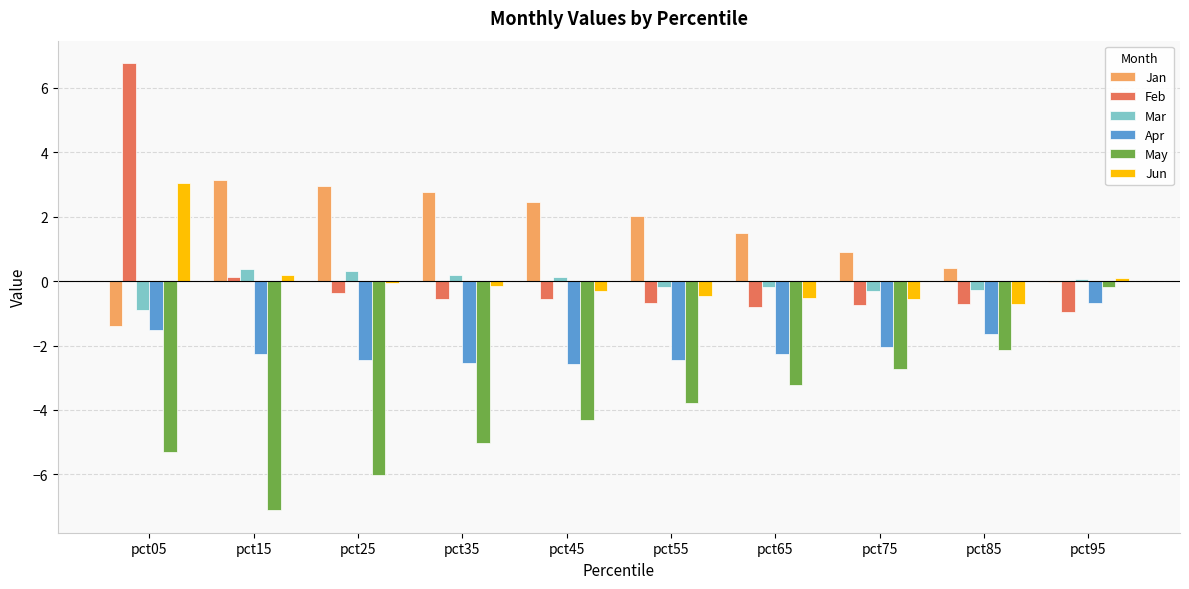

What is the sum of all Jun values?

0.5